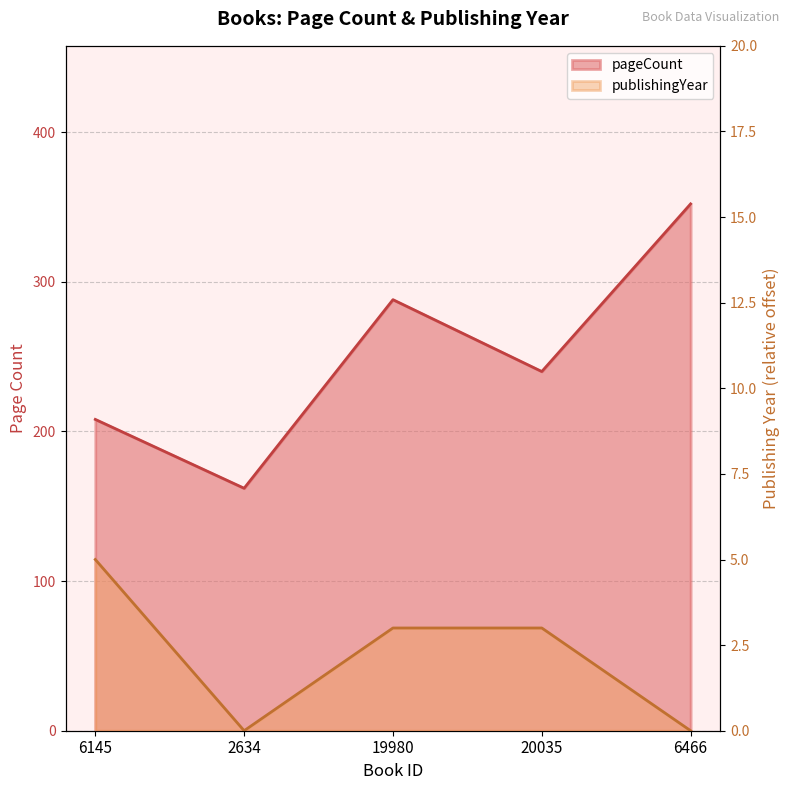

How many data points in publishingYear are less than 3?

2